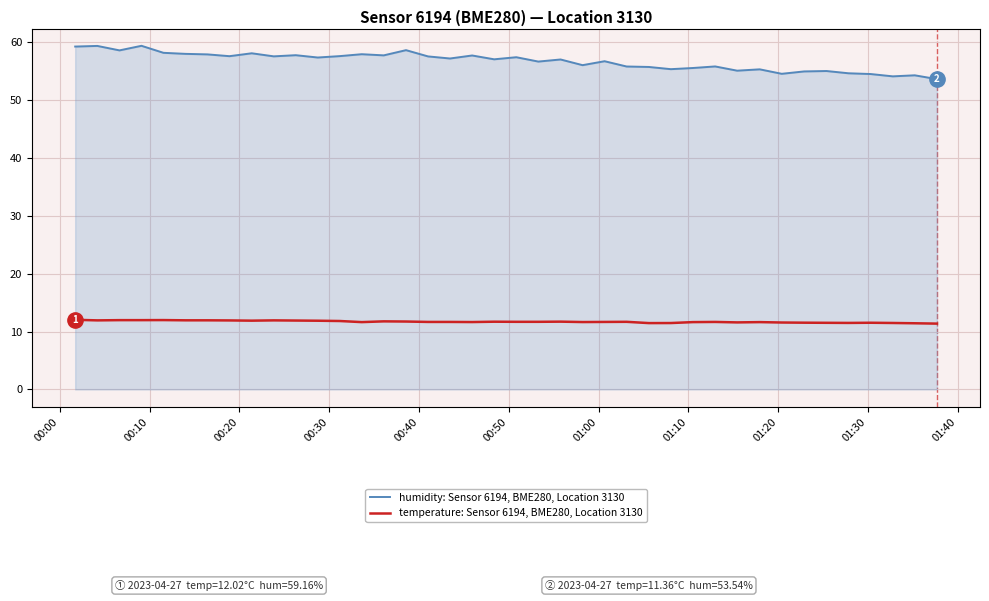

List the series in order of their peak value, highest first.

humidity: Sensor 6194, BME280, Location 3130, temperature: Sensor 6194, BME280, Location 3130